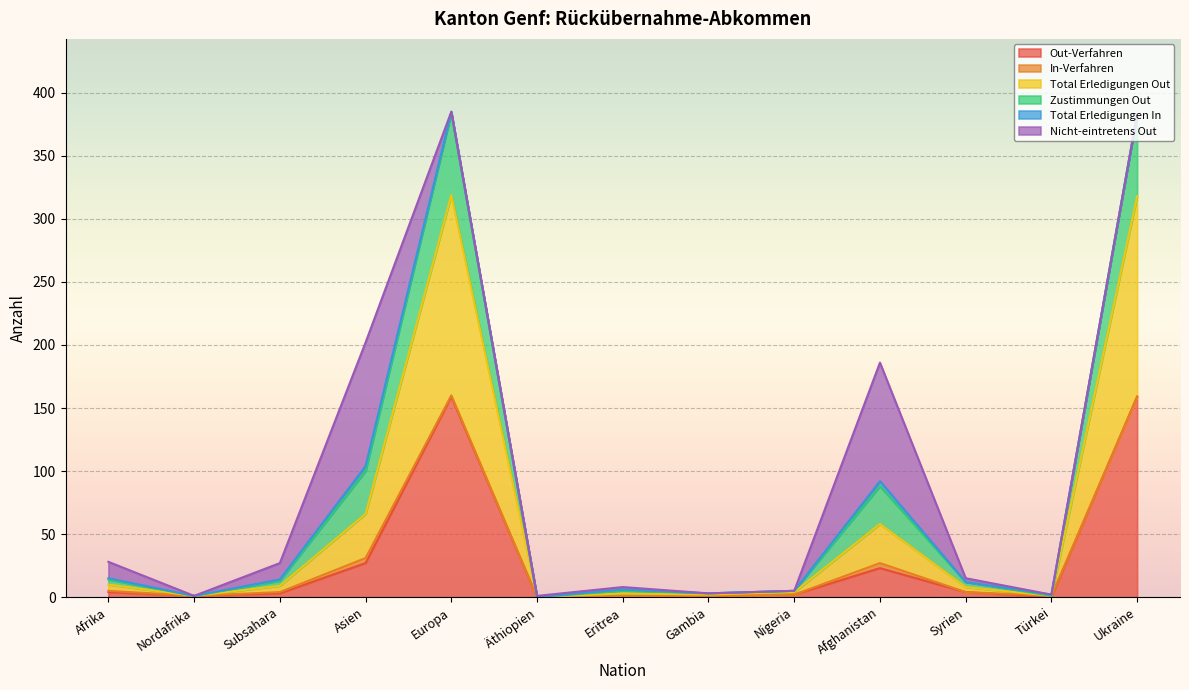

Is the value of Out-Verfahren at Afghanistan greater than the value of Zustimmungen Out at Syrien?

Yes